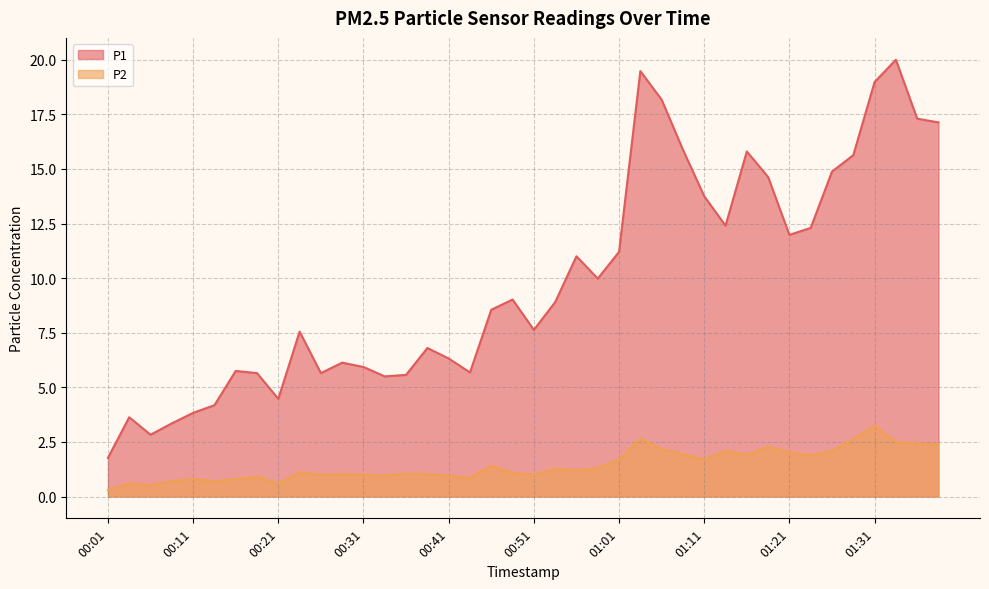

True or false: P2 and P1 cross at least once.

False